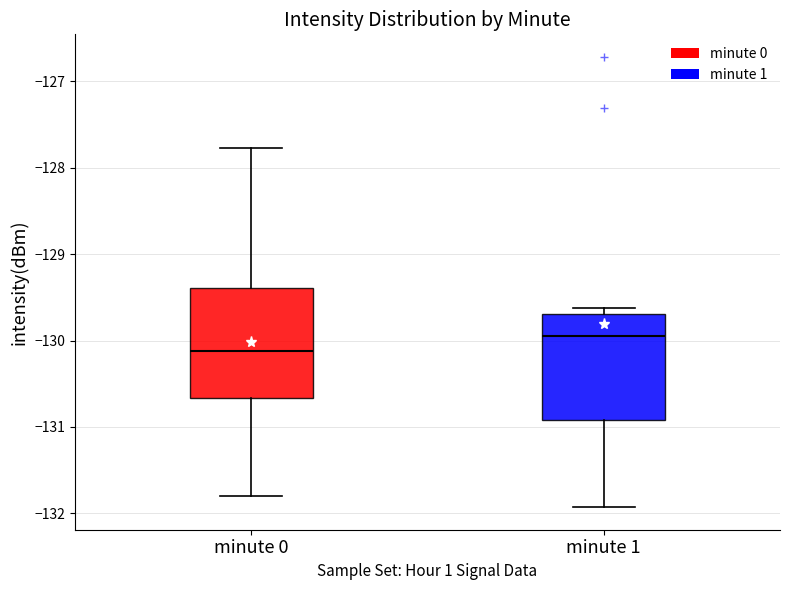

Where does the lower whisker of the box for minute 0 end on the y-axis? The values are not printed on the chart, so give them approximately, as read against the axis.

-131.8